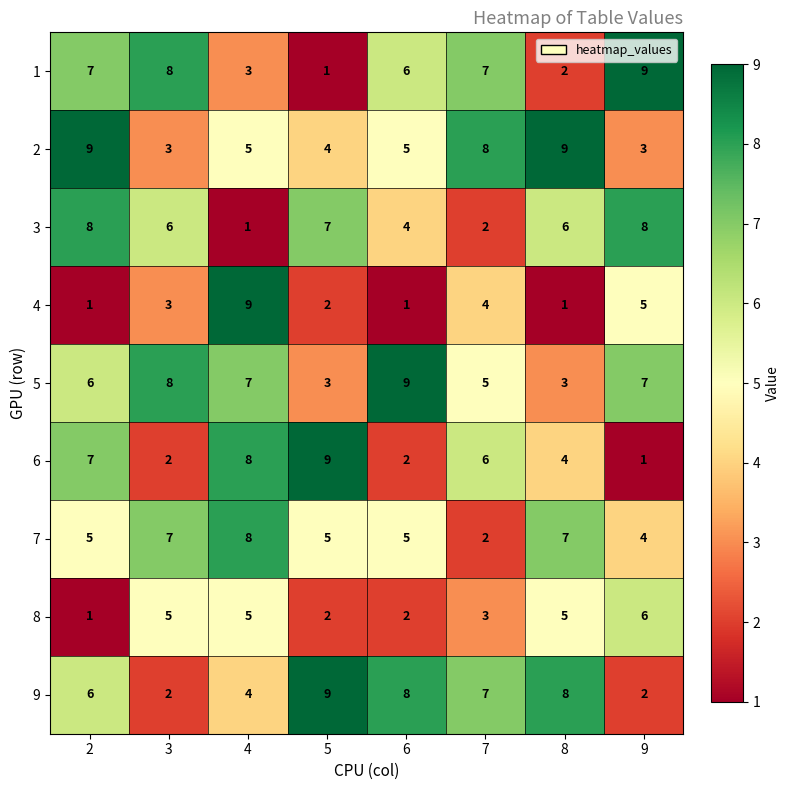

The value of 6 at 6 is 3. True or false?

False